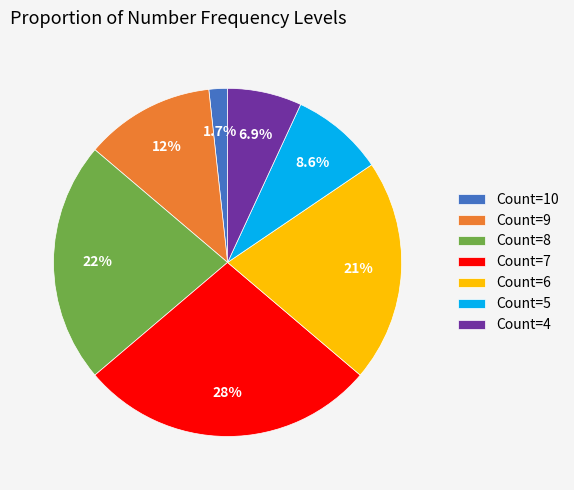

Is the sum of Count=4 and Count=6 greater than half?

No